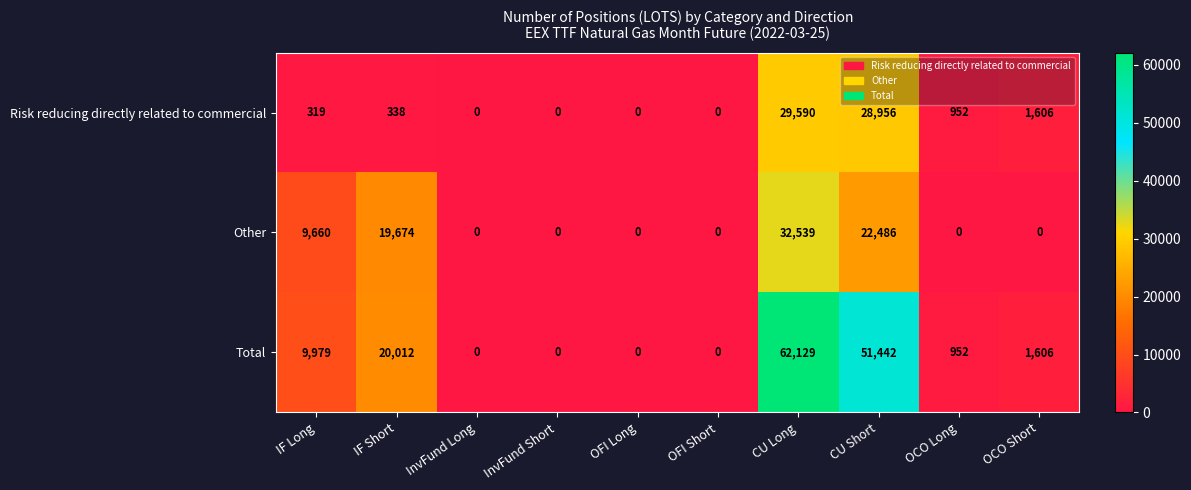

Rank the series by their average value, from highest to lowest.

Total, Other, Risk reducing directly related to commercial